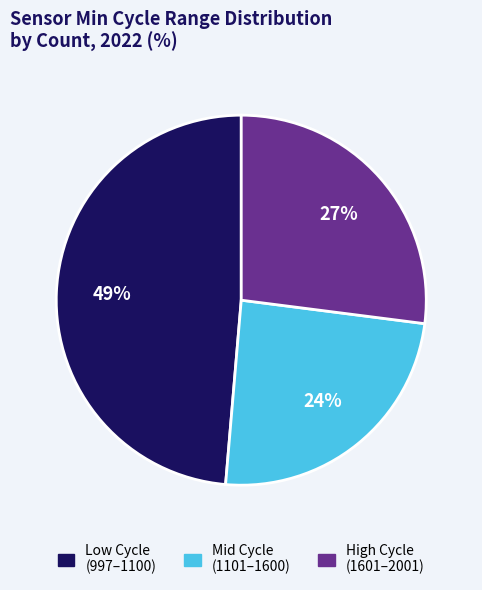

How many segments does this pie chart have?

3